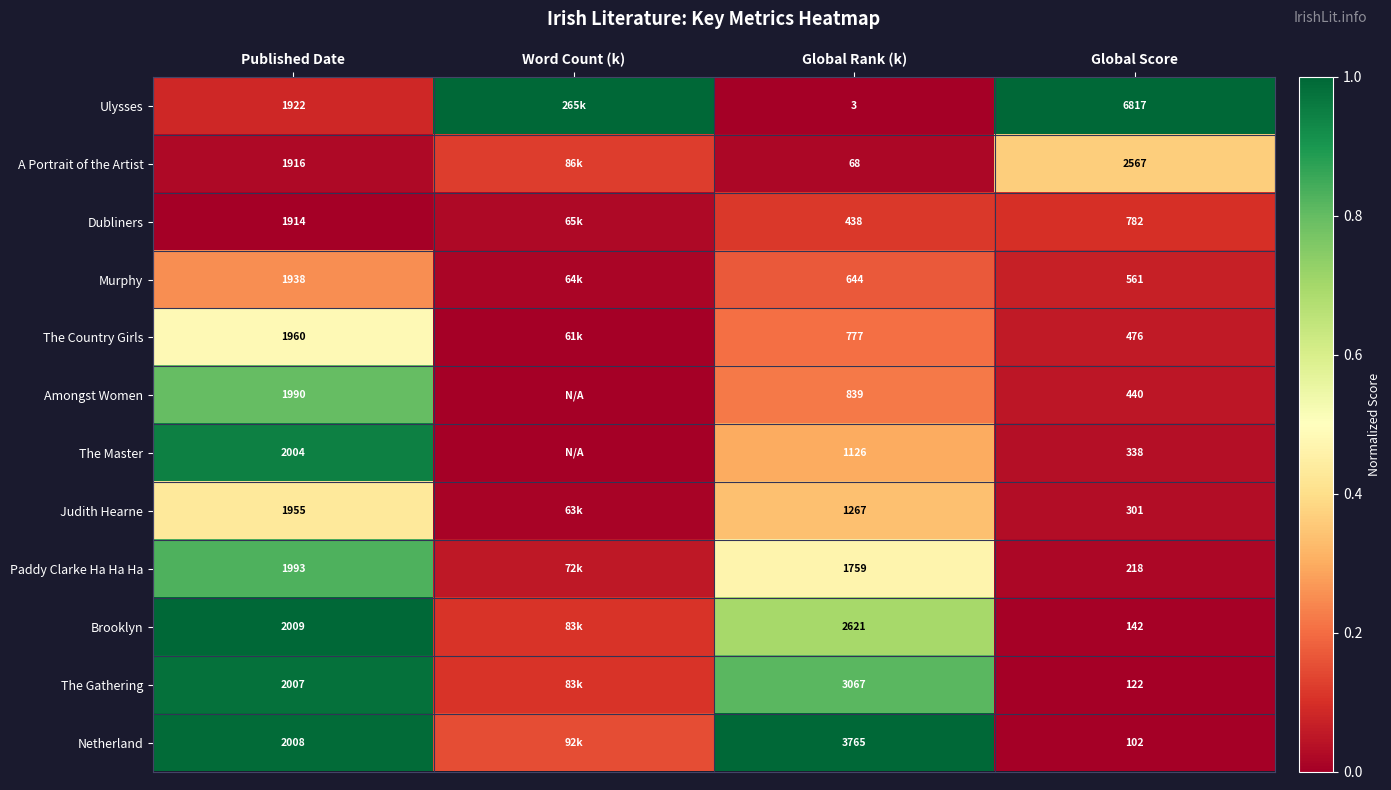

At which category is the sum across all series the highest?

Published Date